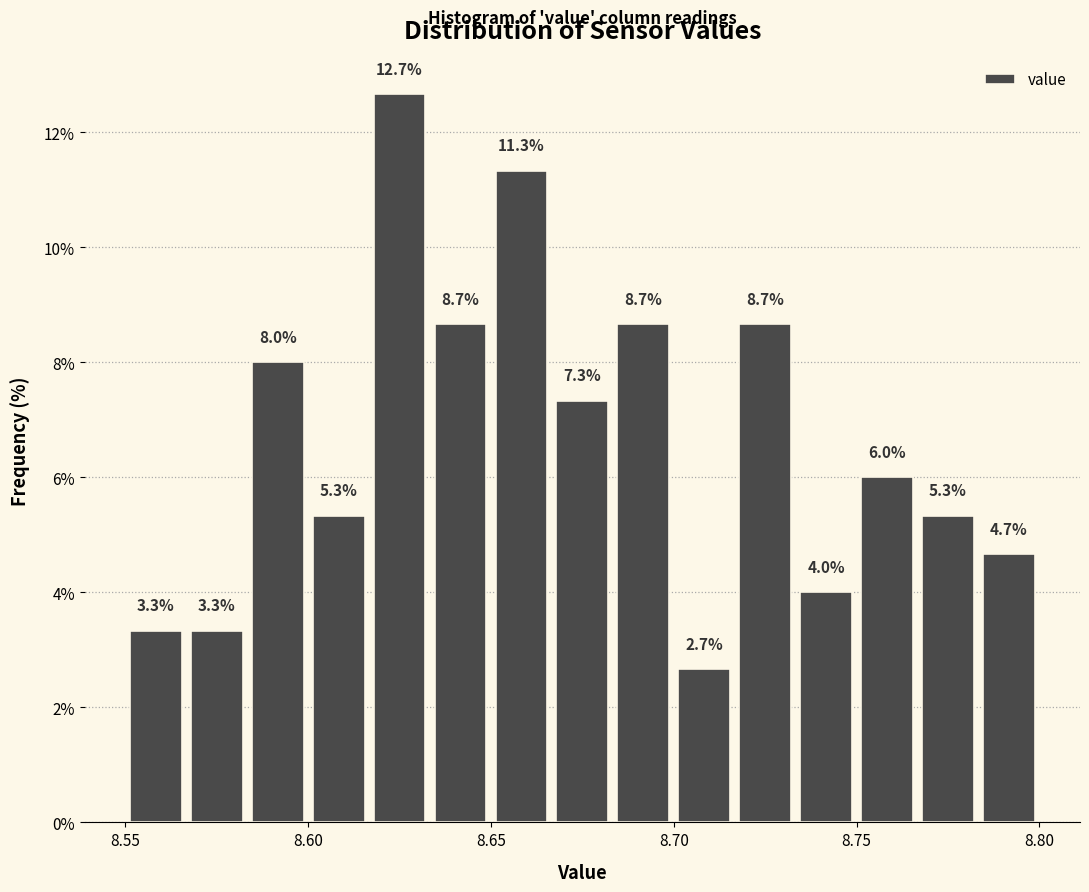

Read against the x-axis, roughly where is the centre of the tallest bar?

8.625